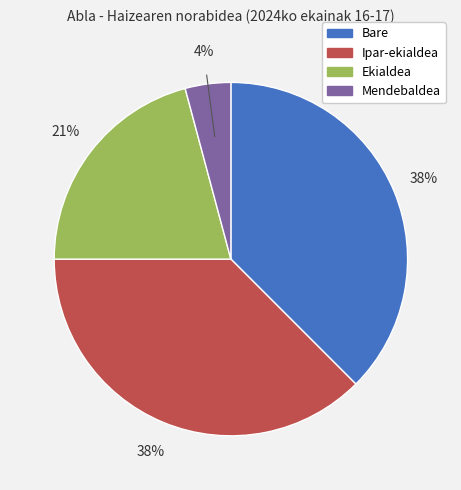

Which slice is the smallest?

Mendebaldea